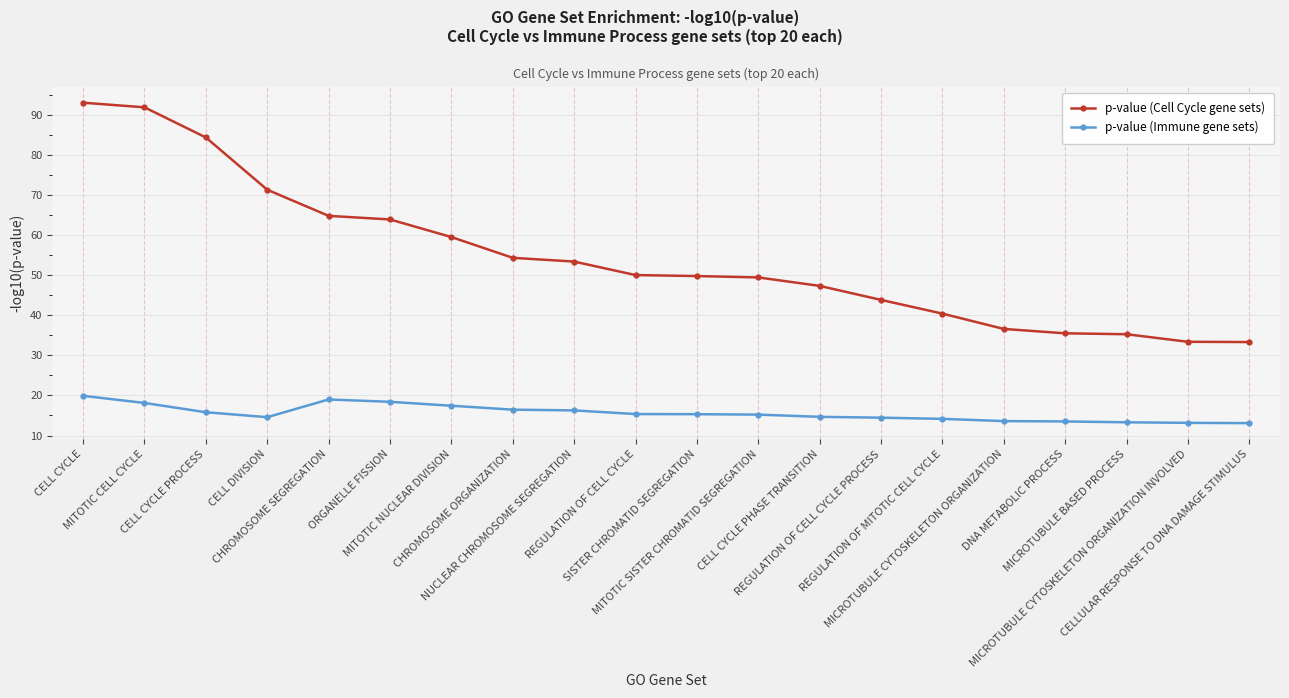

True or false: p-value (Immune gene sets) has more than 0 interior local peaks.

True